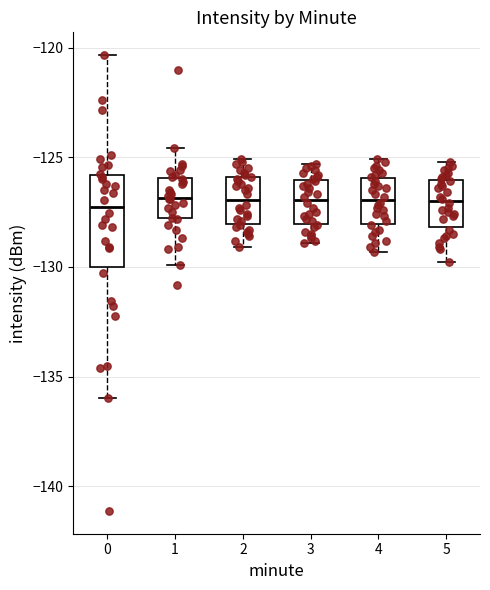

Where does the lower whisker of the box at x = 0 end on the y-axis? The values are not printed on the chart, so give them approximately, as read against the axis.

-136.0